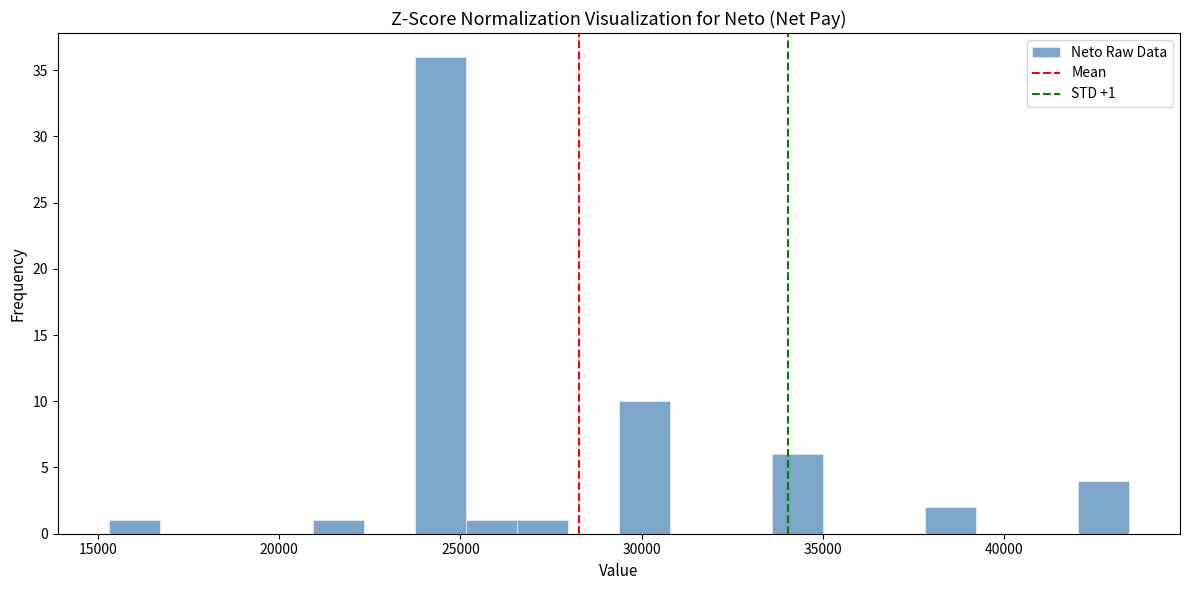

Around what value on the x-axis is the tallest bar? Give the approximate position of its centre, as read against the axis.

24500